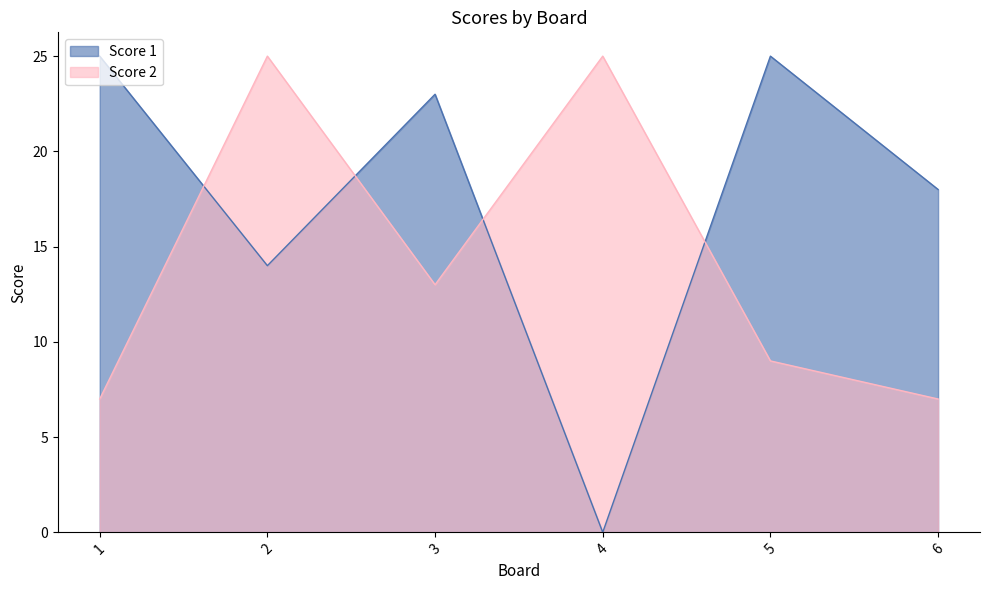

What is the sum of all Score 2 values?

86